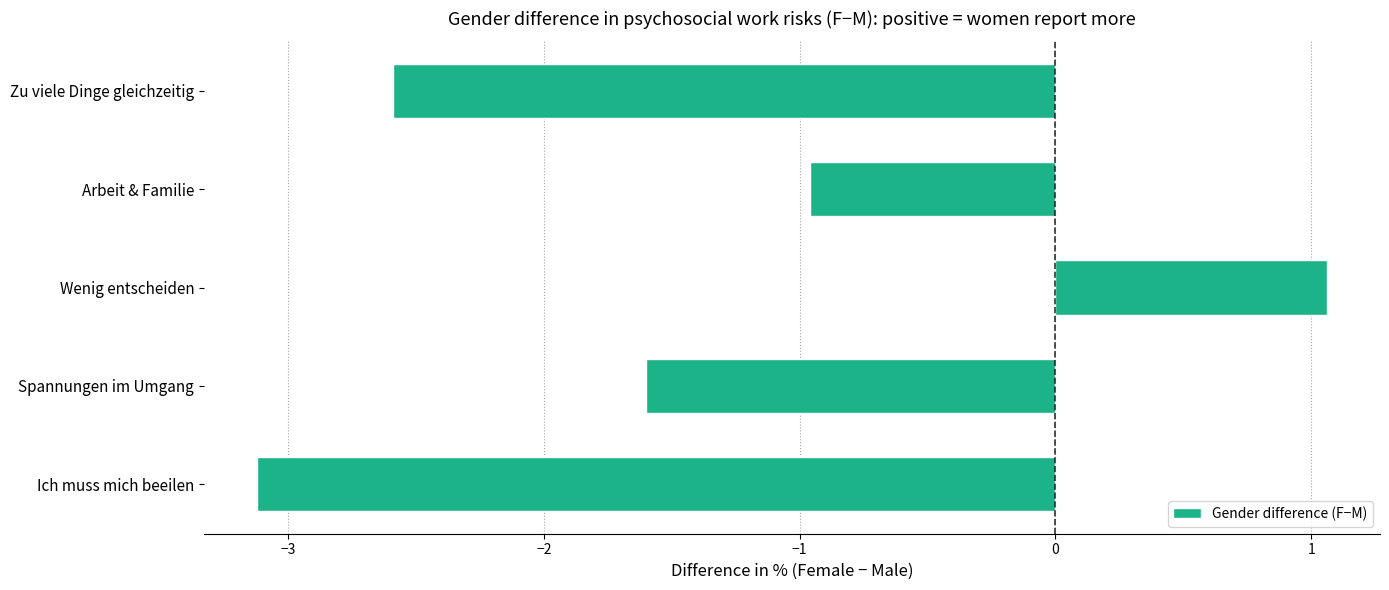

Between Wenig entscheiden and Arbeit & Familie, which is larger?

Wenig entscheiden